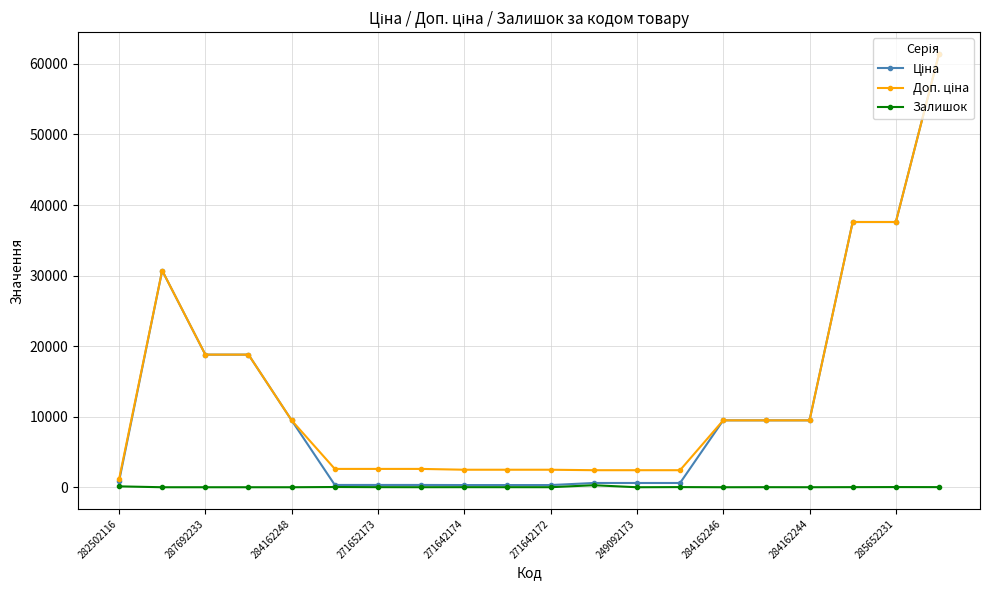

At how many categories does at least one series exceed 15006?

6